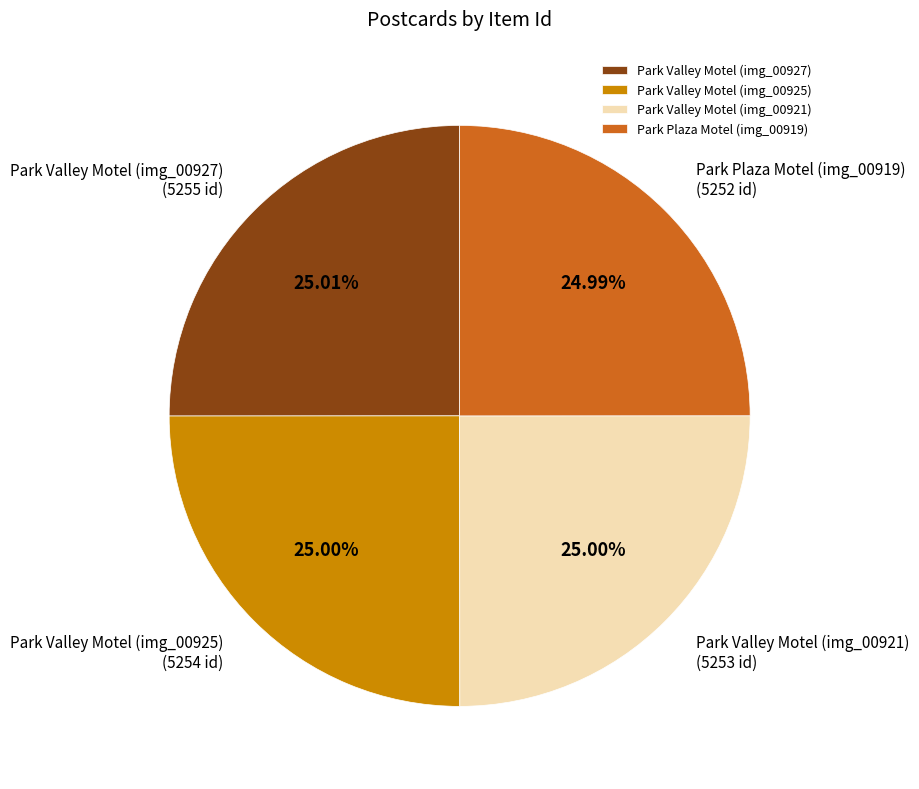

Does Park Plaza Motel (img_00919) account for over 50% of the chart?

No